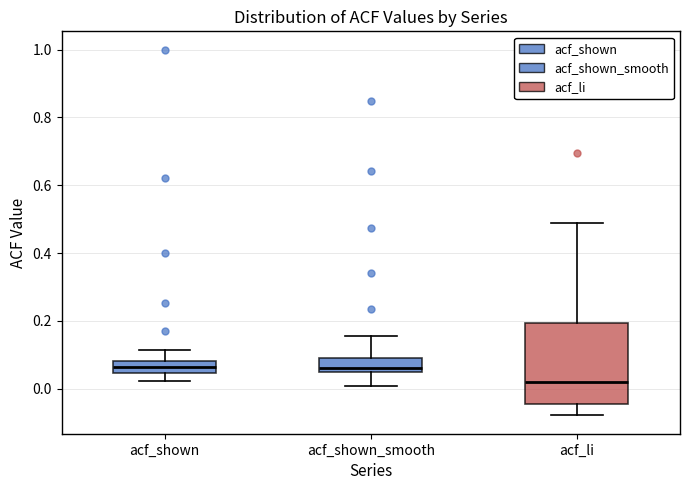

Reading left to right, transcribe this box plot: for each box, give where its median line is, the range the box spans, and where its two whiskers end, as read against the y-axis. The values are not printed on the chart, so give them approximately, as read against the axis.

acf_shown: median 0.06, box 0.04 to 0.08, whiskers 0.02 to 0.12
acf_shown_smooth: median 0.06, box 0.04 to 0.10, whiskers 0.00 to 0.16
acf_li: median 0.02, box -0.04 to 0.20, whiskers -0.08 to 0.50